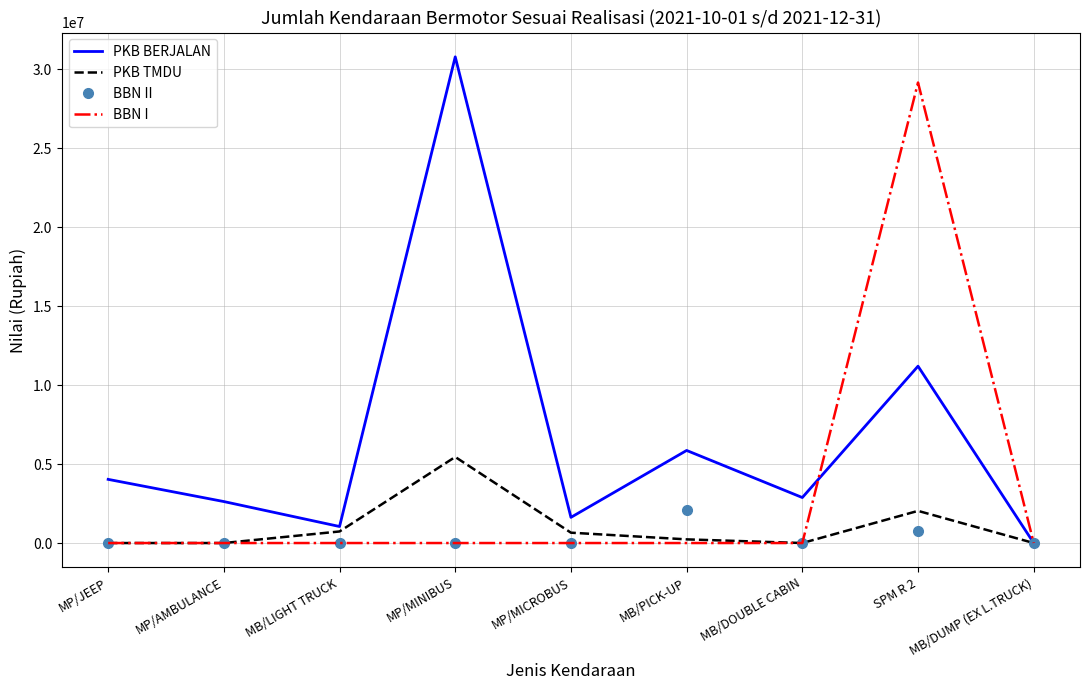

Which label corresponds to the largest value in the chart?

MP/MINIBUS